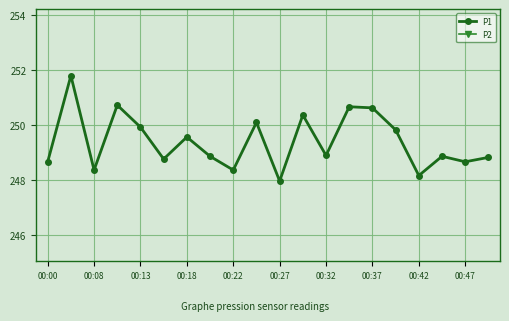

What is the average value of the P2 series?

63.6